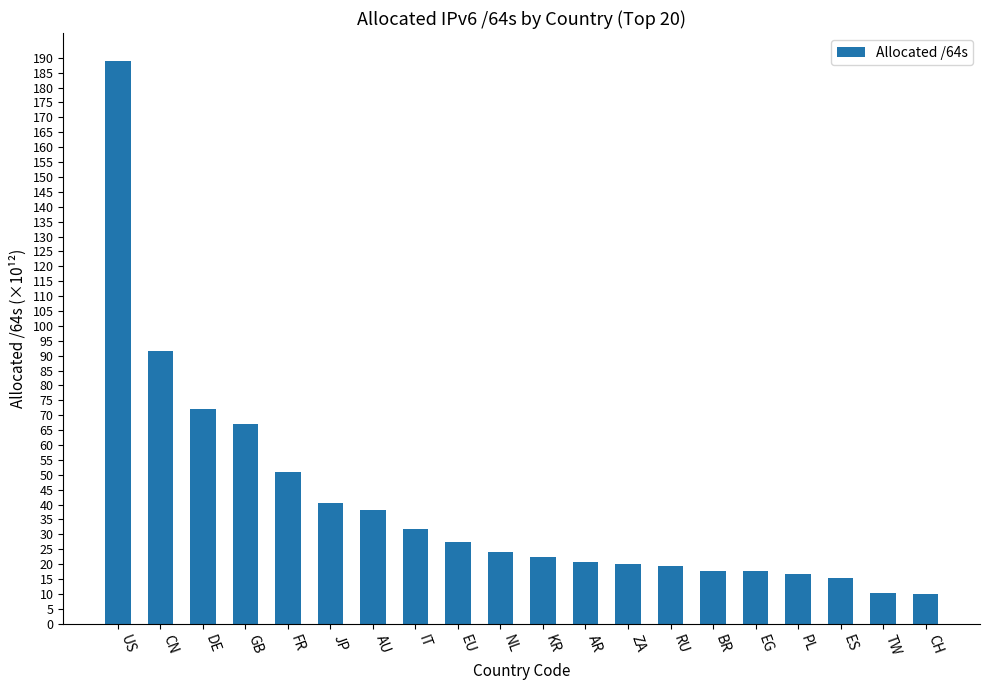

Which has a higher value, AR or RU?

AR